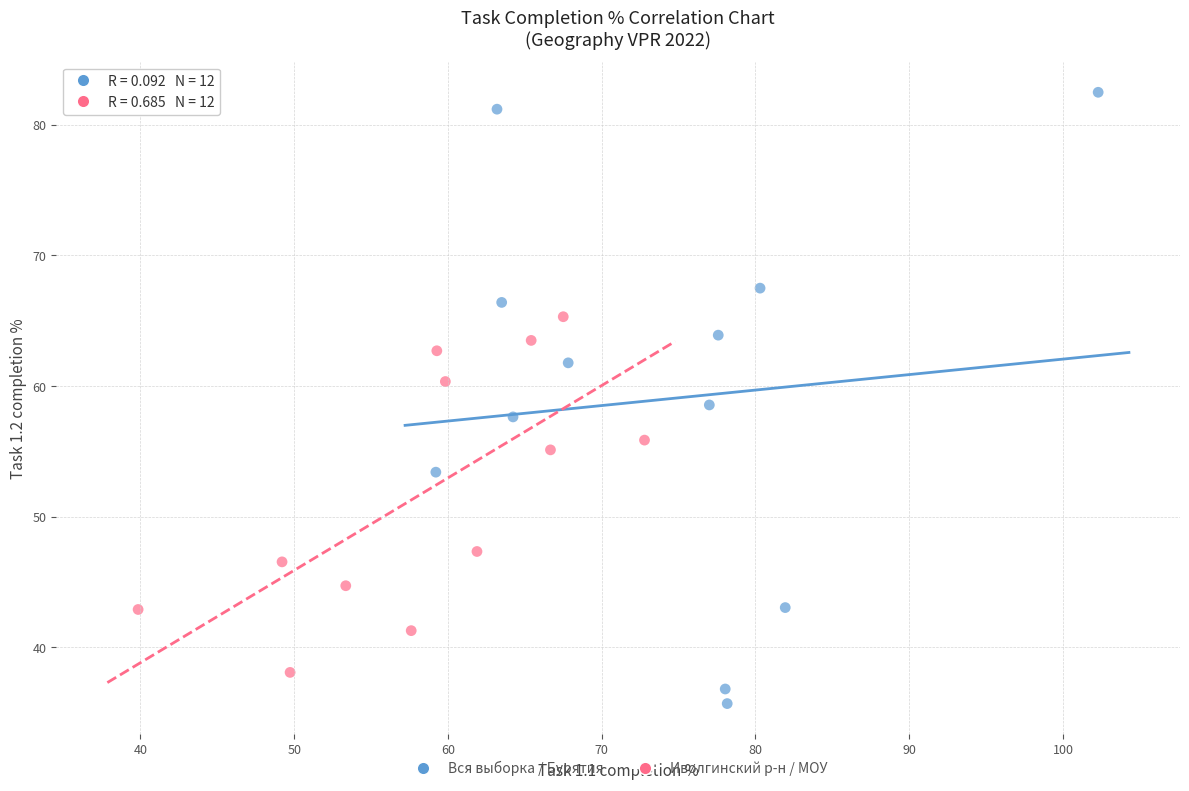

What are all the series names shown in the legend?

Вся выборка / Бурятия, Иволгинский р-н / МОУ